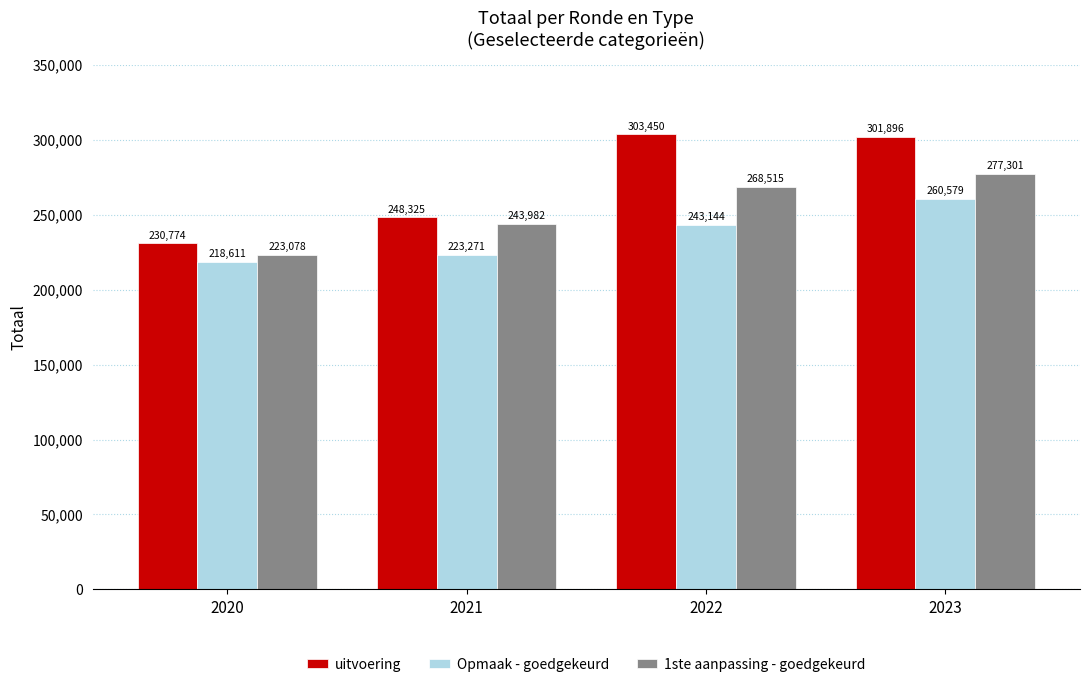

Is it true that uitvoering equals 230774 at 2020?

True